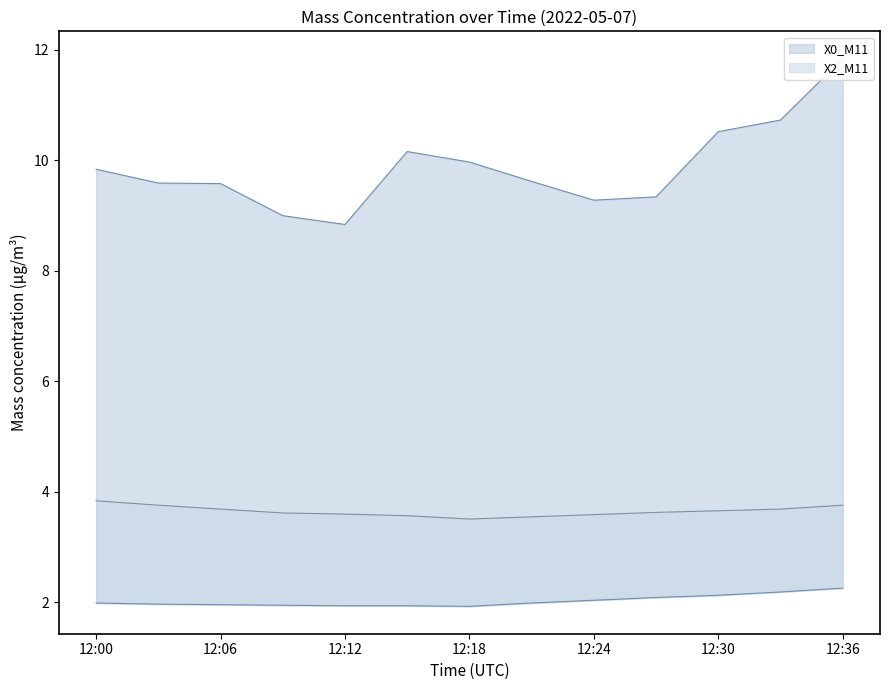

Does the chart display data point markers on the line(s)?

No